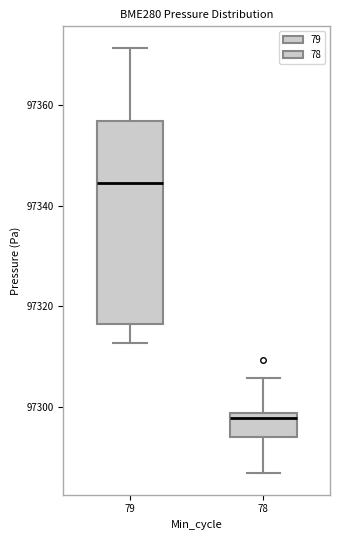

Which box has the highest median line?

79